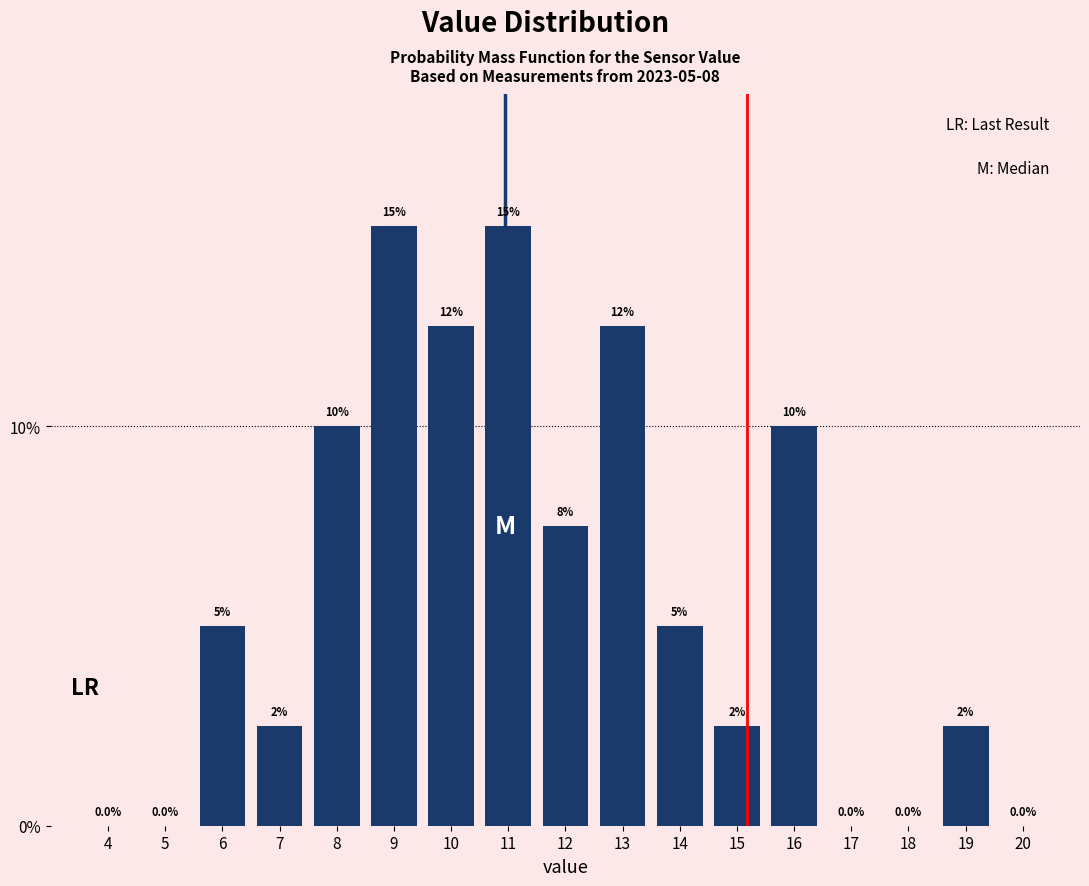

Are the bars horizontal?

No